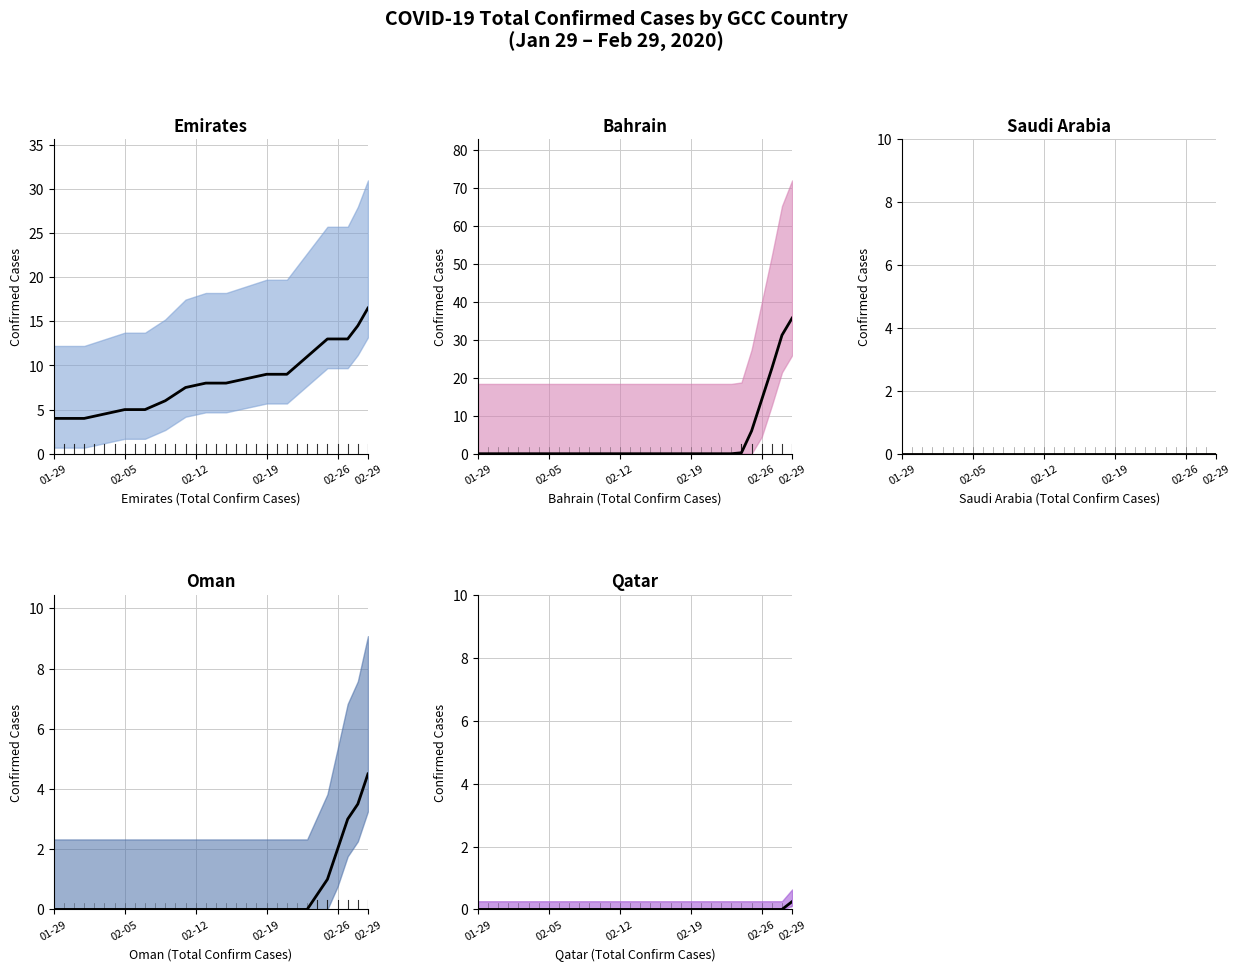

What is the difference between the highest and lowest values at 20?

8.8